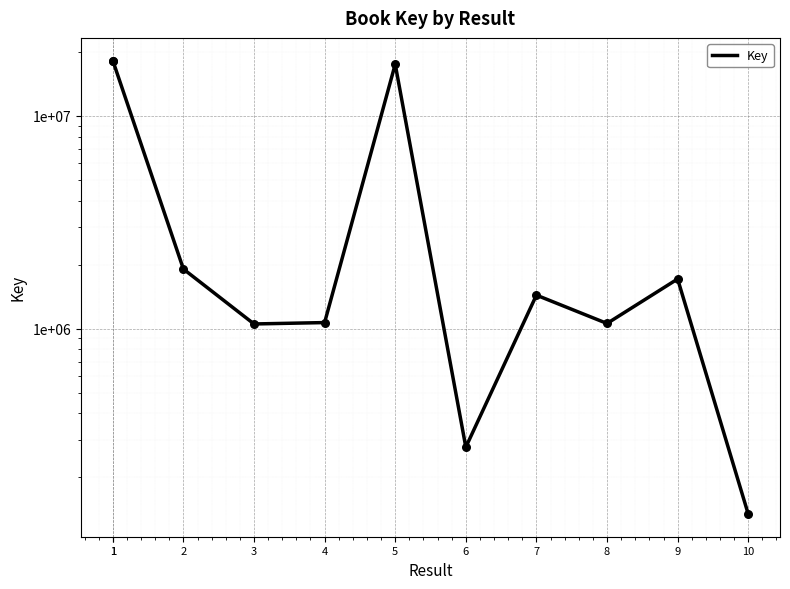

What is the ratio of the value at 1 to the value at 1?

1.0